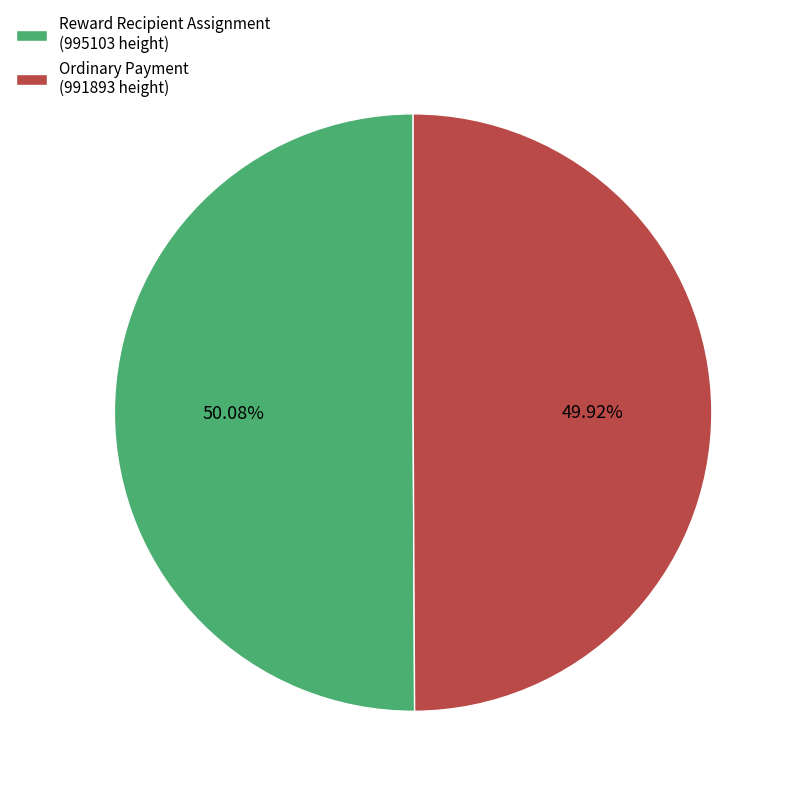

Does any single category account for the majority?

Yes